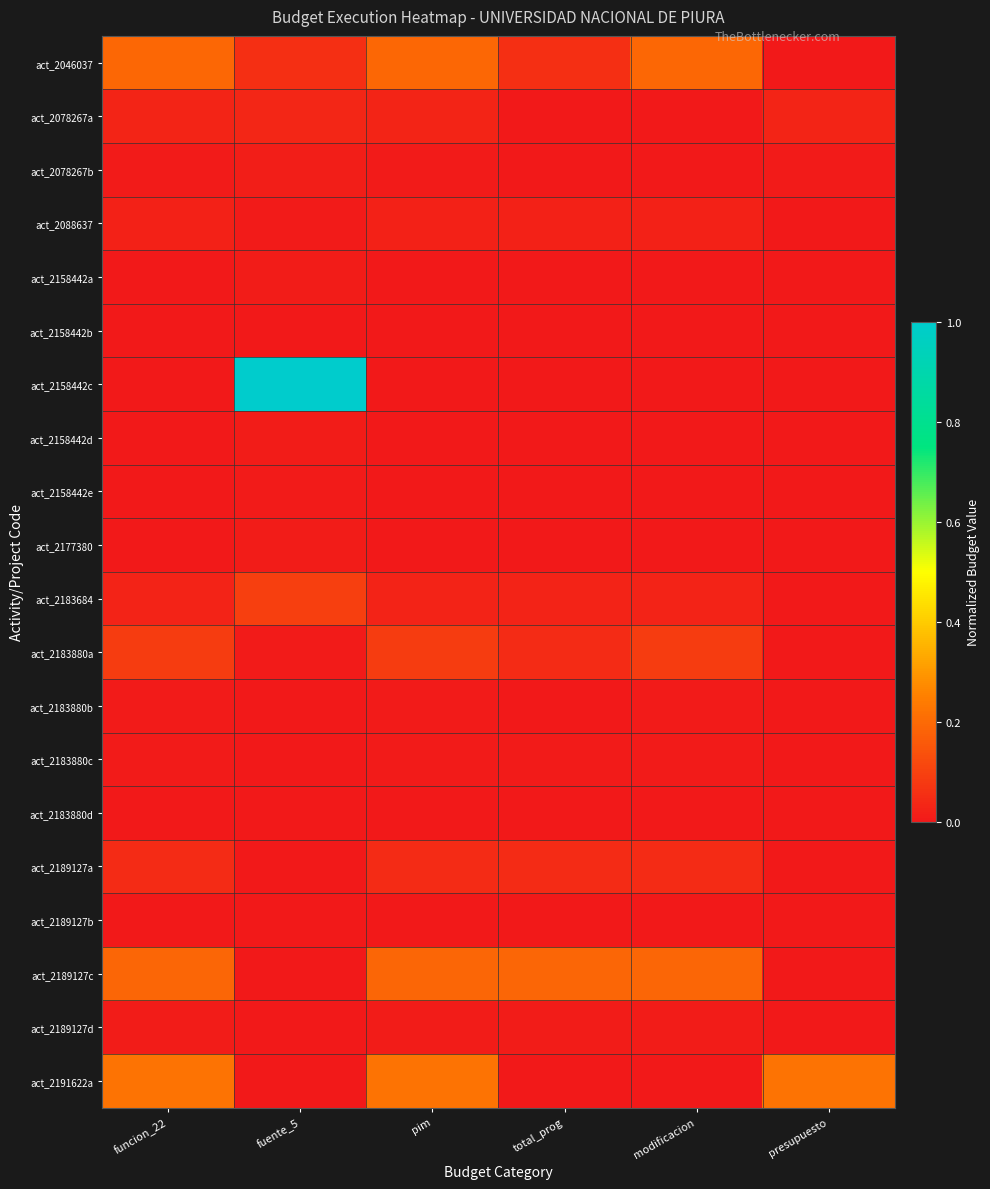

At modificacion, list the series in order from largest to smallest.

act_2046037, act_2189127c, act_2183880a, act_2189127a, act_2183684, act_2088637, act_2189127d, act_2183880b, act_2183880c, act_2183880d, act_2189127b, act_2158442e, act_2158442b, act_2177380, act_2158442d, act_2158442c, act_2158442a, act_2078267a, act_2078267b, act_2191622a